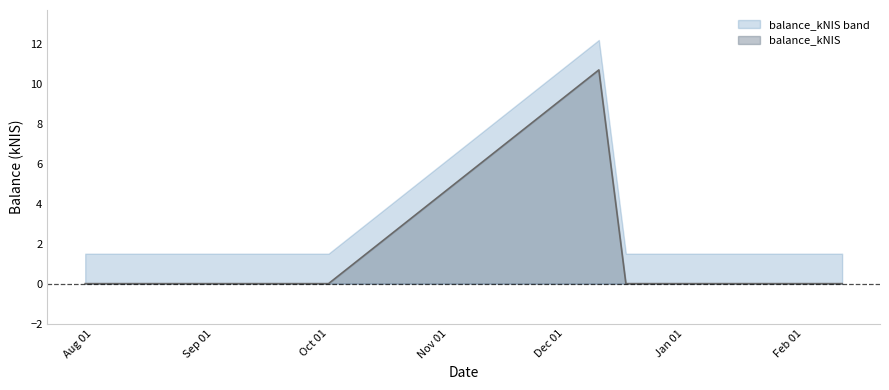

List the labels in order of value, largest first.

2023-12-14, 2023-08-03, 2023-09-28, 2023-10-05, 2023-12-21, 2024-02-15